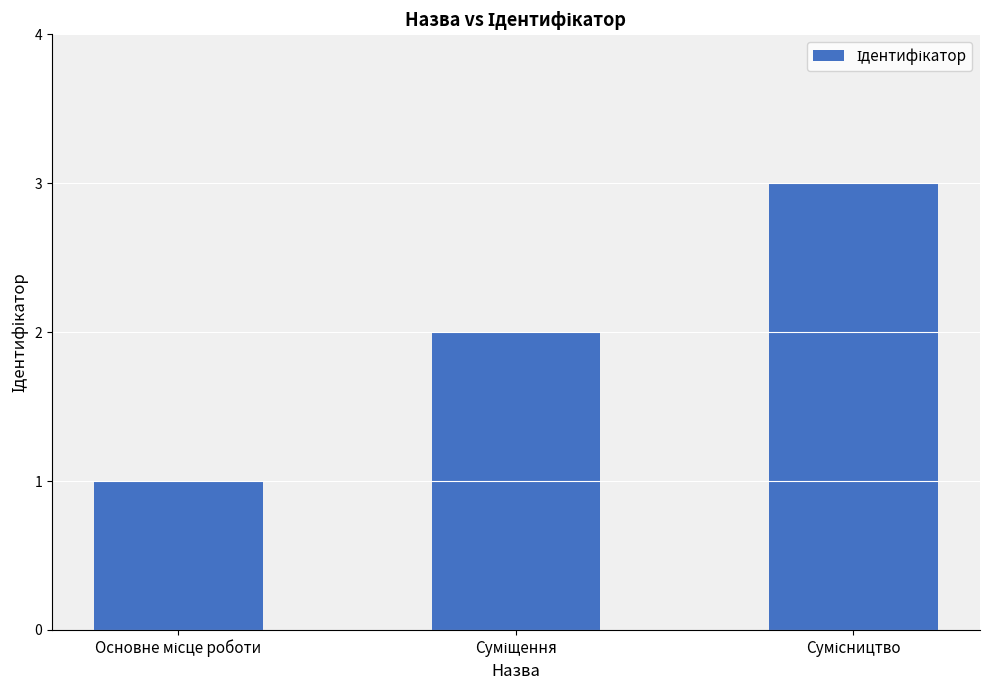

What is the sum of all values?

6